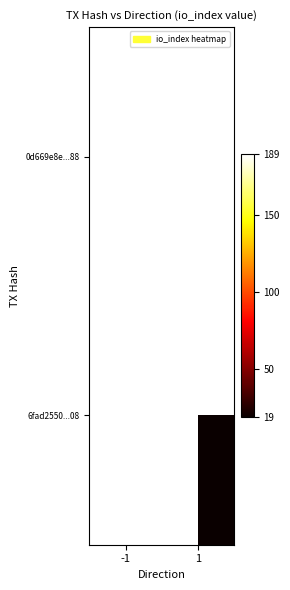

What value does the 0d669e8e...88 series have at -1?

189.0